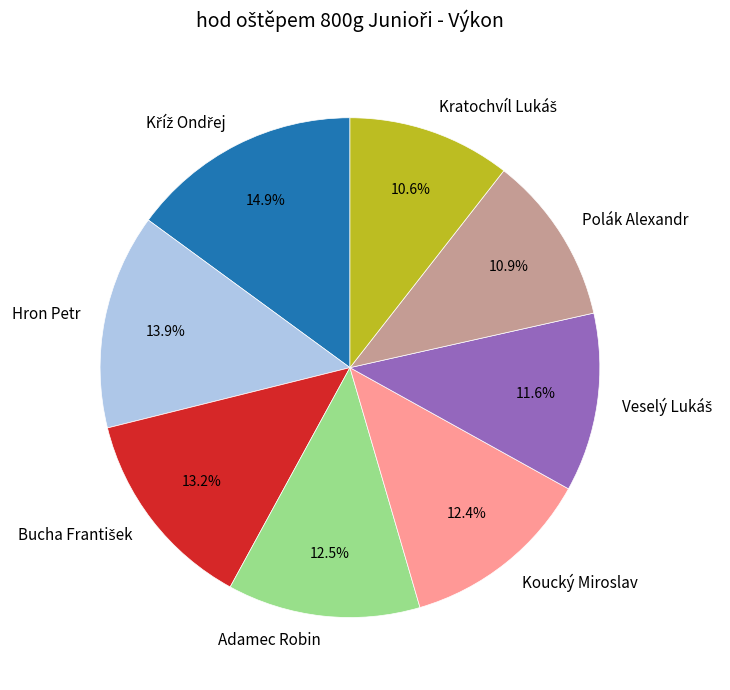

Is there any slice that represents more than half of the pie?

No